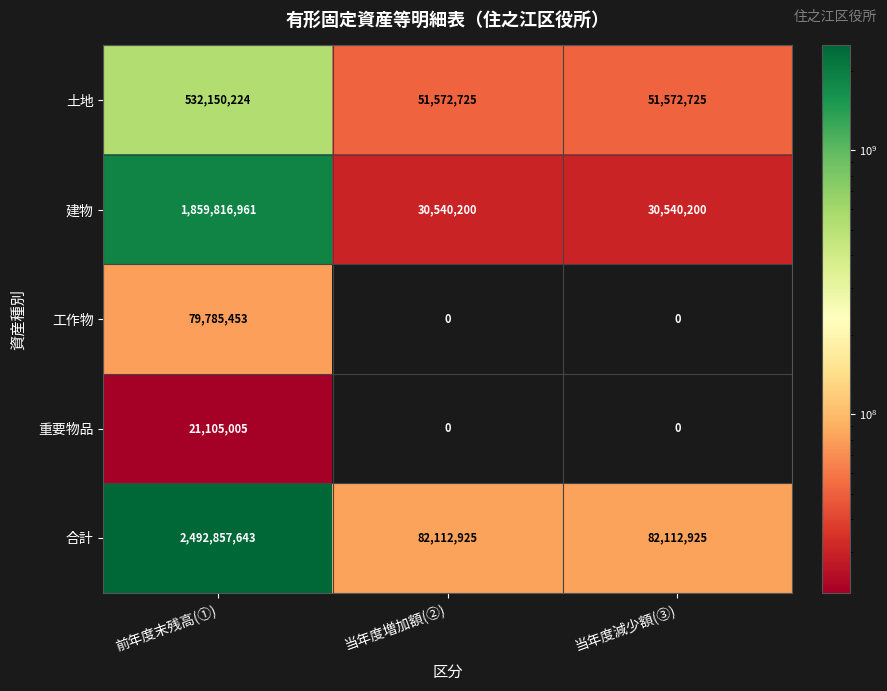

Reading left to right, what are all the values shown in this chart?

土地: 前年度末残高(①)=532150224	当年度増加額(②)=51572725	当年度減少額(③)=51572725
建物: 前年度末残高(①)=1859816961	当年度増加額(②)=30540200	当年度減少額(③)=30540200
工作物: 前年度末残高(①)=79785453	当年度増加額(②)=0	当年度減少額(③)=0
重要物品: 前年度末残高(①)=21105005	当年度増加額(②)=0	当年度減少額(③)=0
合計: 前年度末残高(①)=2492857643	当年度増加額(②)=82112925	当年度減少額(③)=82112925